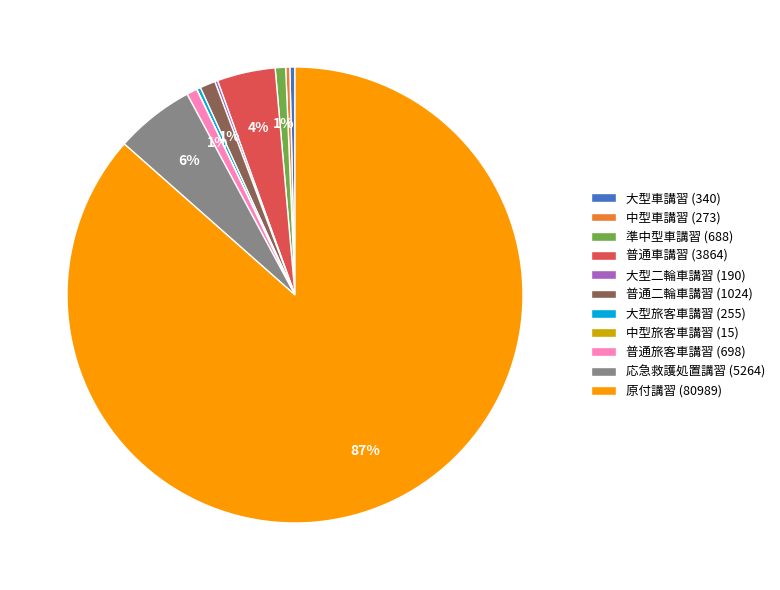

Does 応急救護処置講習 account for over 50% of the chart?

No